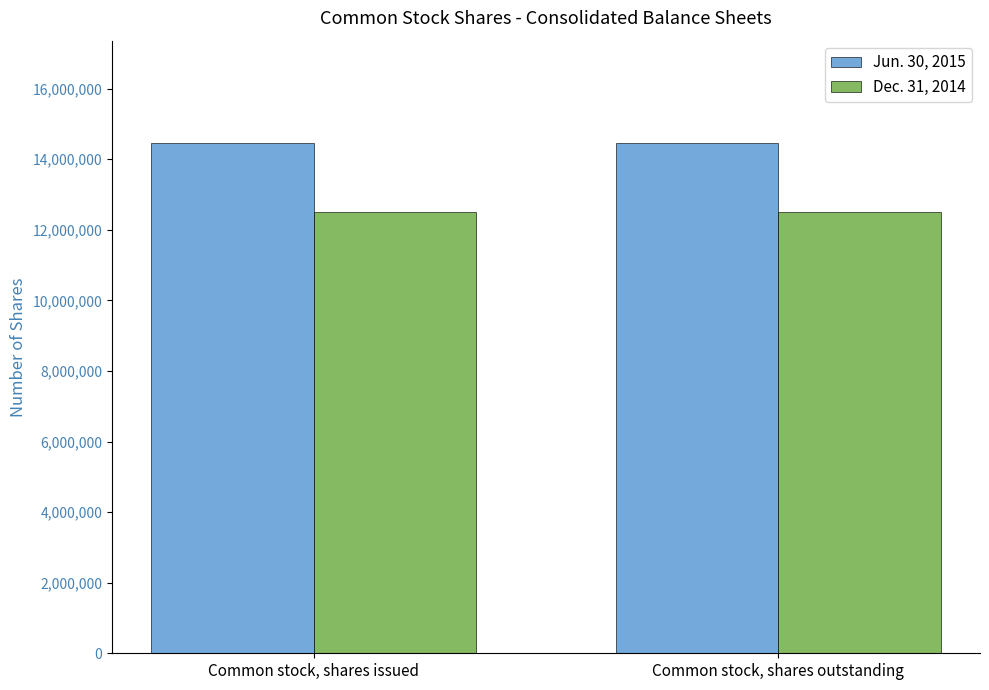

What is the spread (max minus min) of values at Common stock, shares outstanding?

1964081